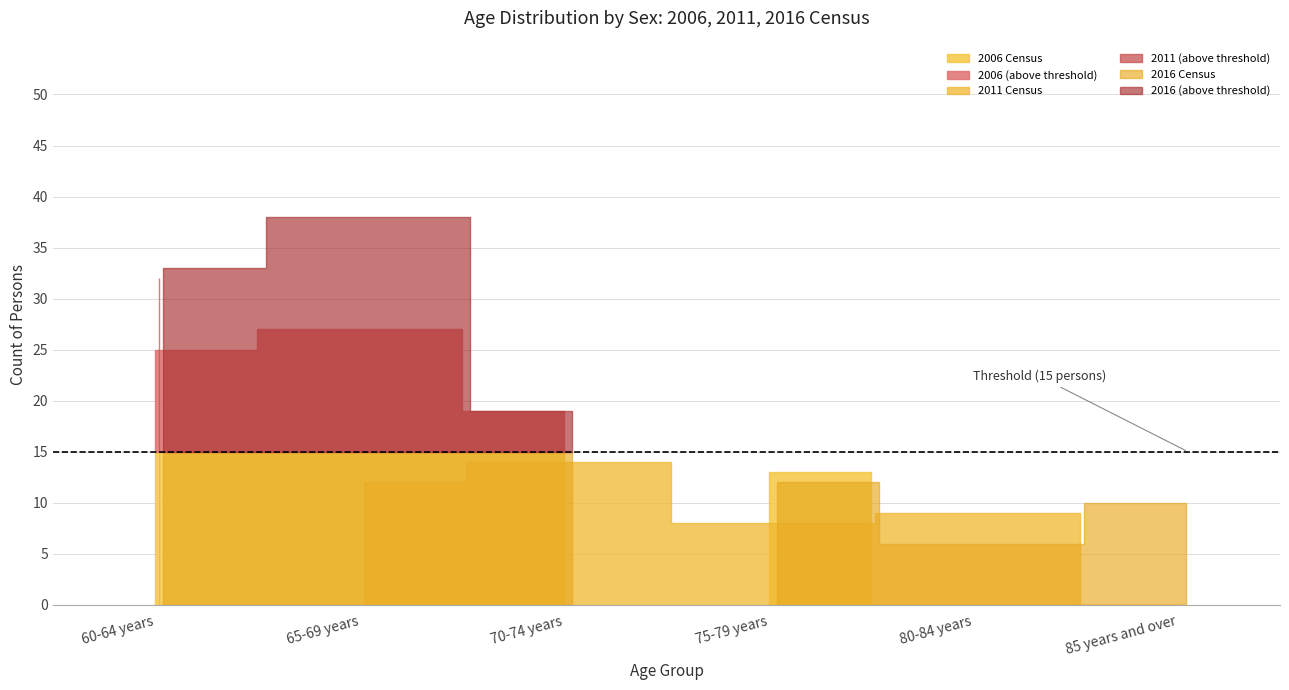

Between 75-79 years and 80-84 years, which is larger?

75-79 years